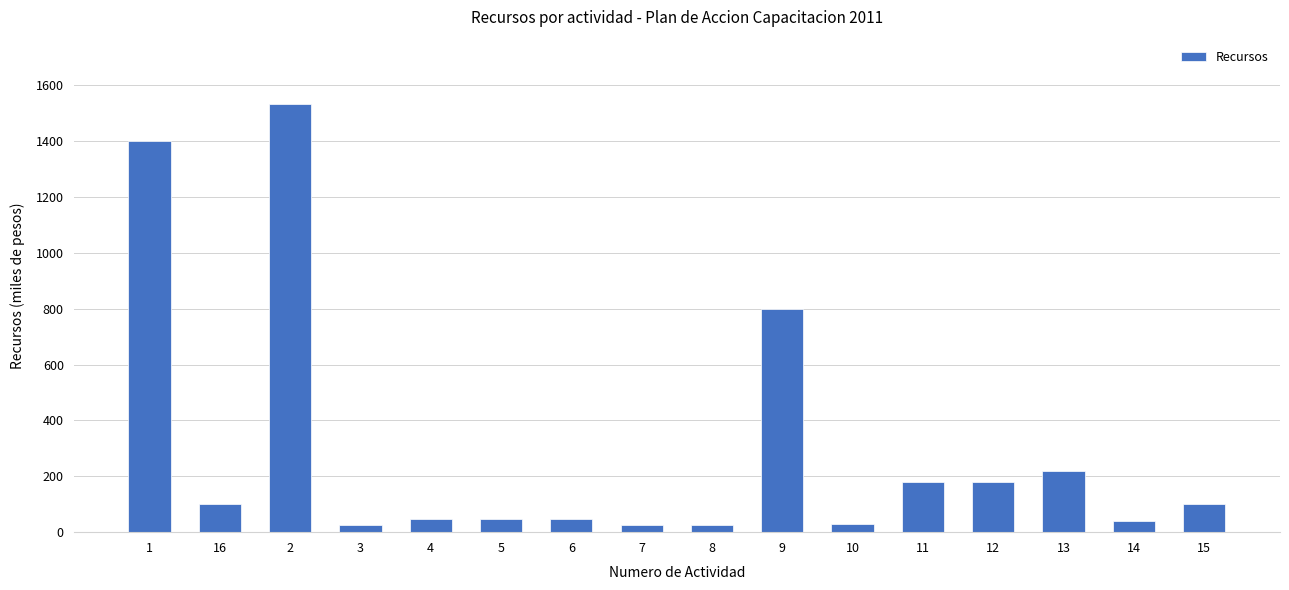

Reading left to right, what are all the values shown in this chart?

1400000	100000	1534000	24000	48000	48000	48000	24000	24000	800000	30000	180000	180000	220000	40000	100000